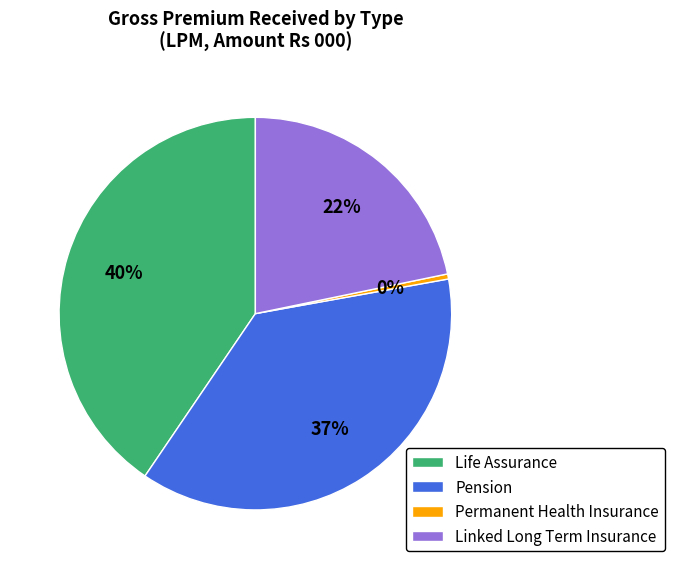

Approximately how many times larger is the value at Pension compared to Linked Long Term Insurance?

1.7